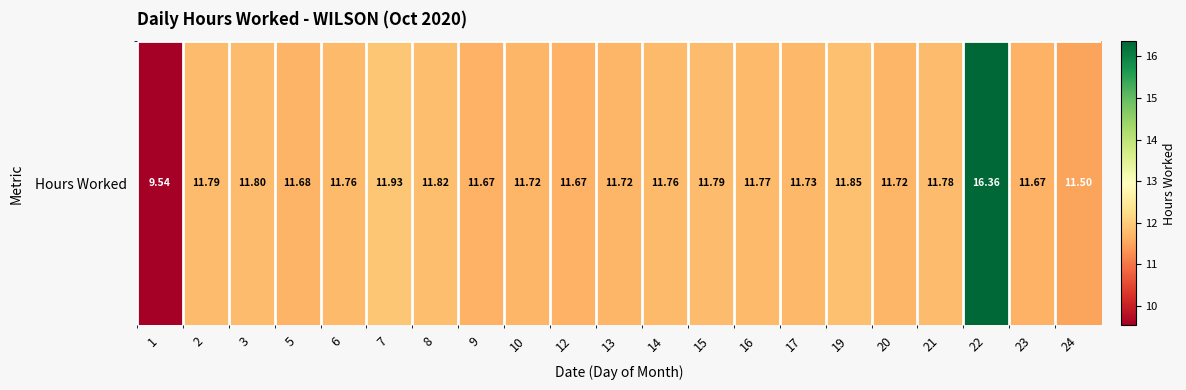

What is the difference between the second highest and second lowest values?

0.4